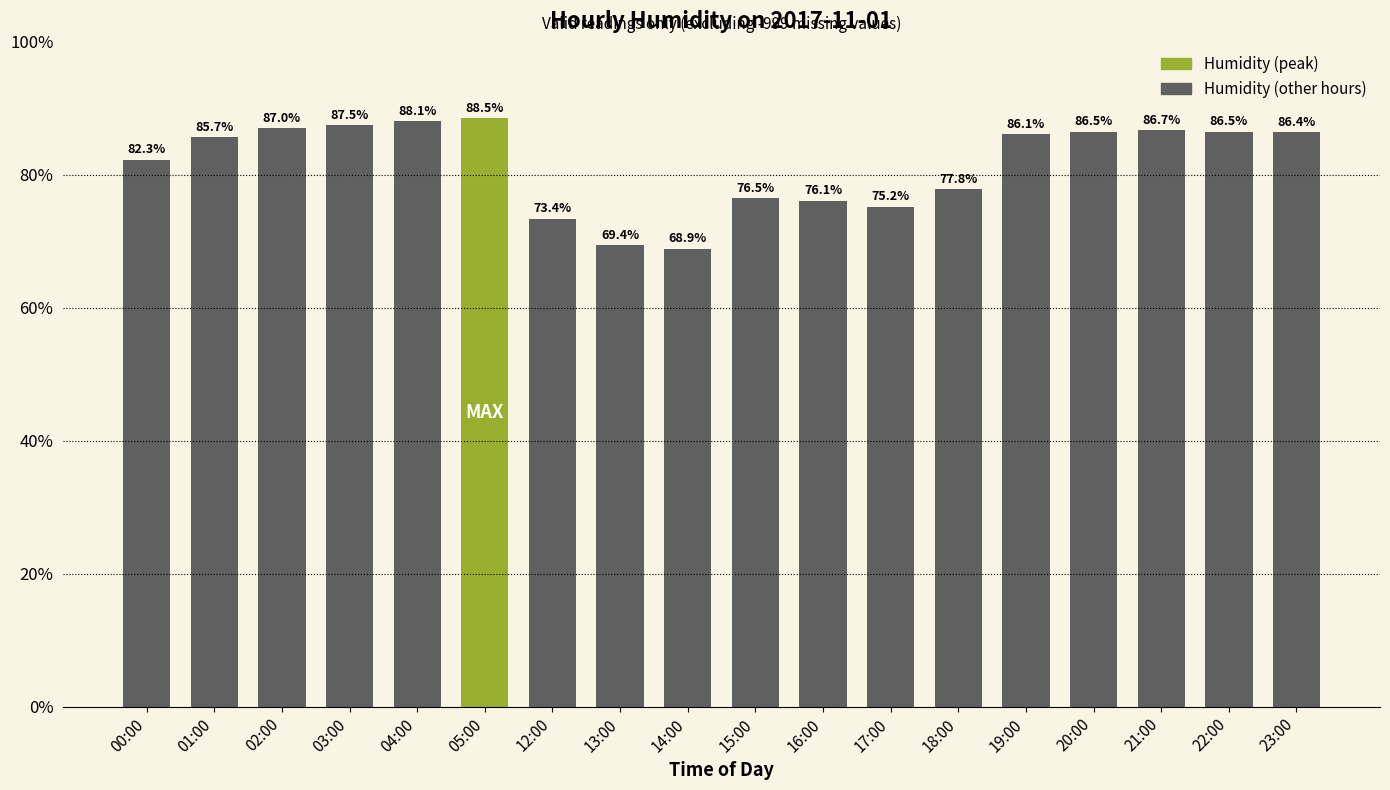

What value does the data have at 21:00?

86.7